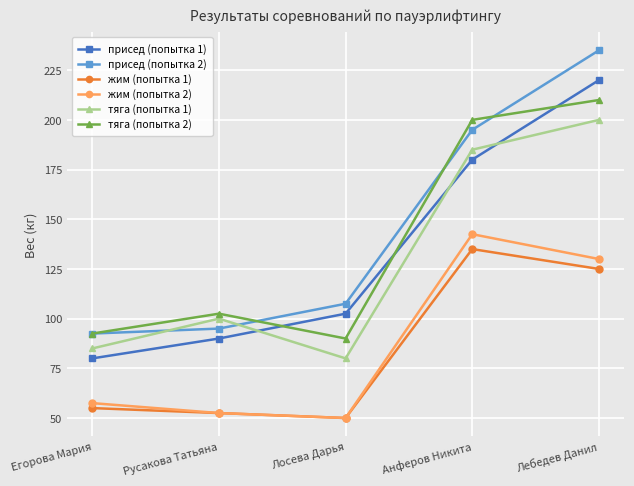

How many distinct data groups are displayed?

6